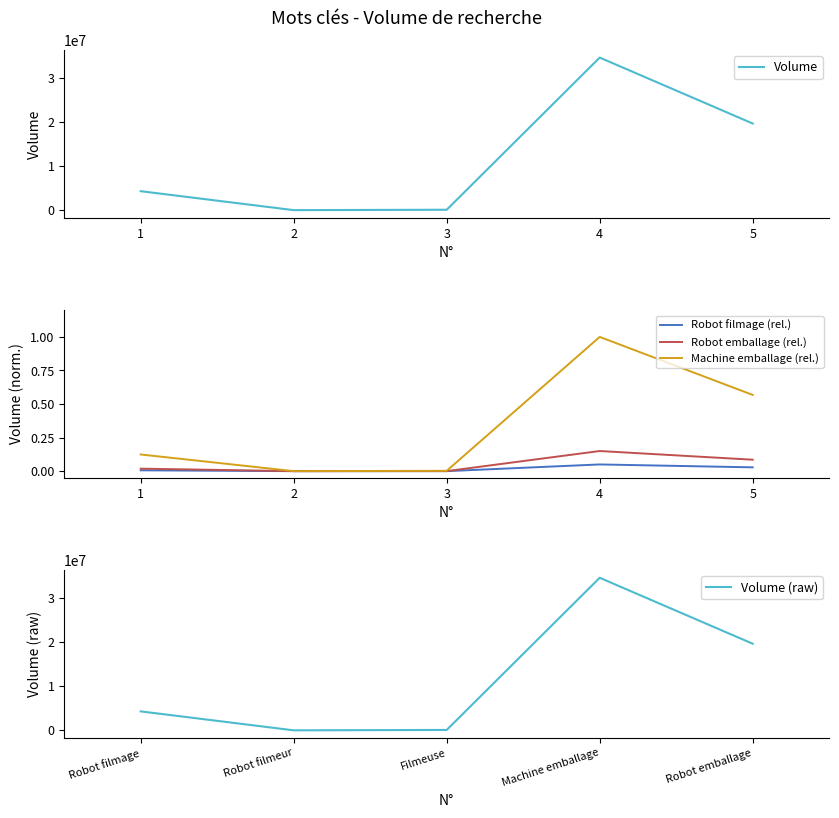

At which label is Machine emballage (rel.) closest to 0?

2